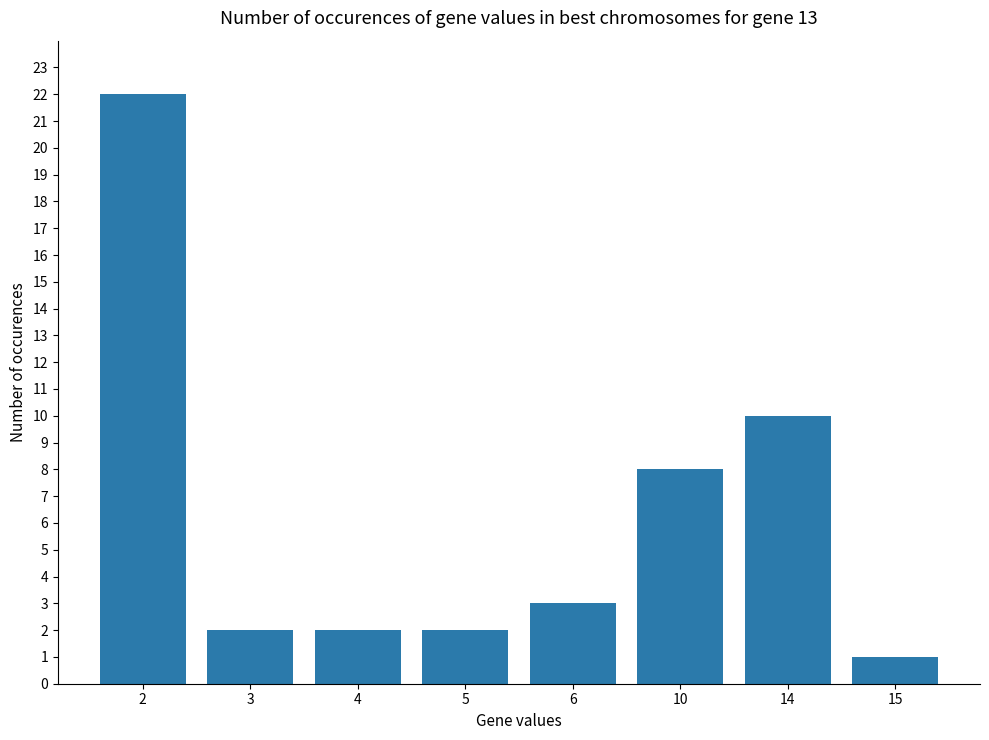

The value at 4 is 3. True or false?

False